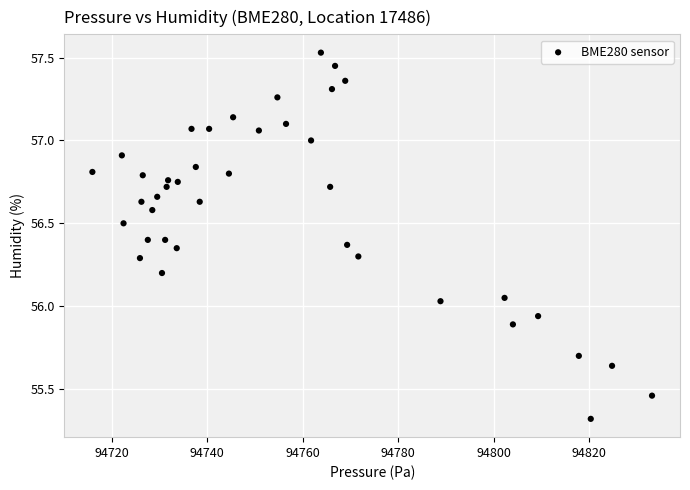

What is the range of X values (max minus min)?

117.3